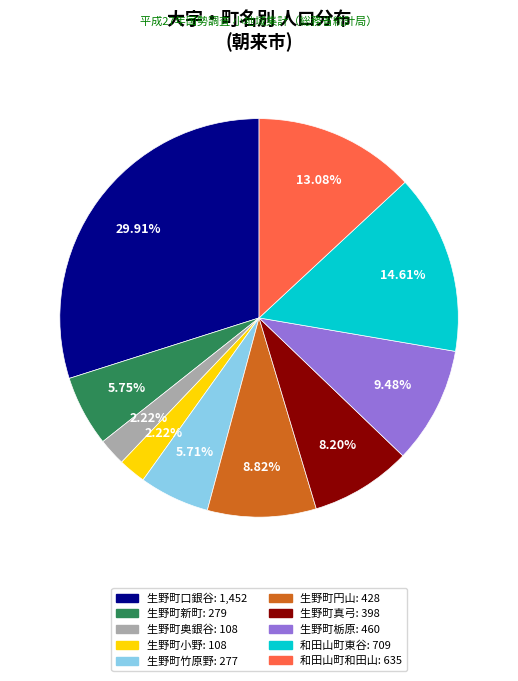

Does 生野町栃原 account for over 50% of the chart?

No